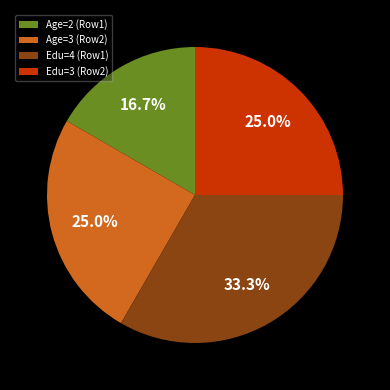

Which slice is the smallest?

Age=2 (Row1)